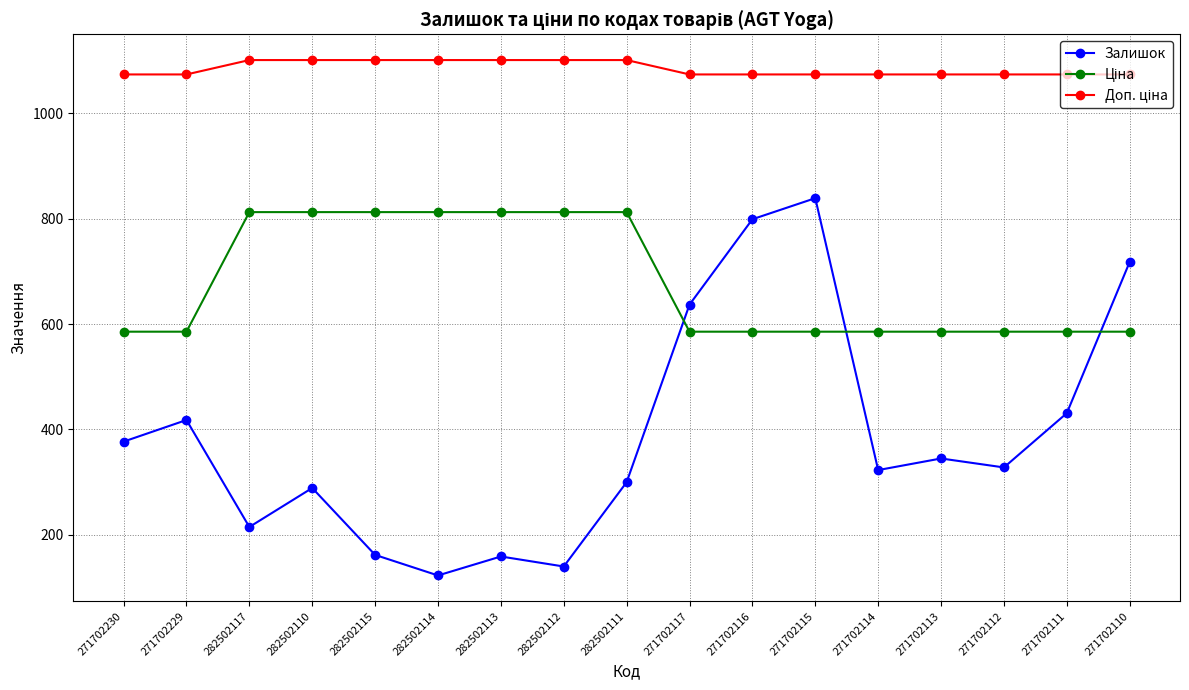

What position from the left is 271702110?

17